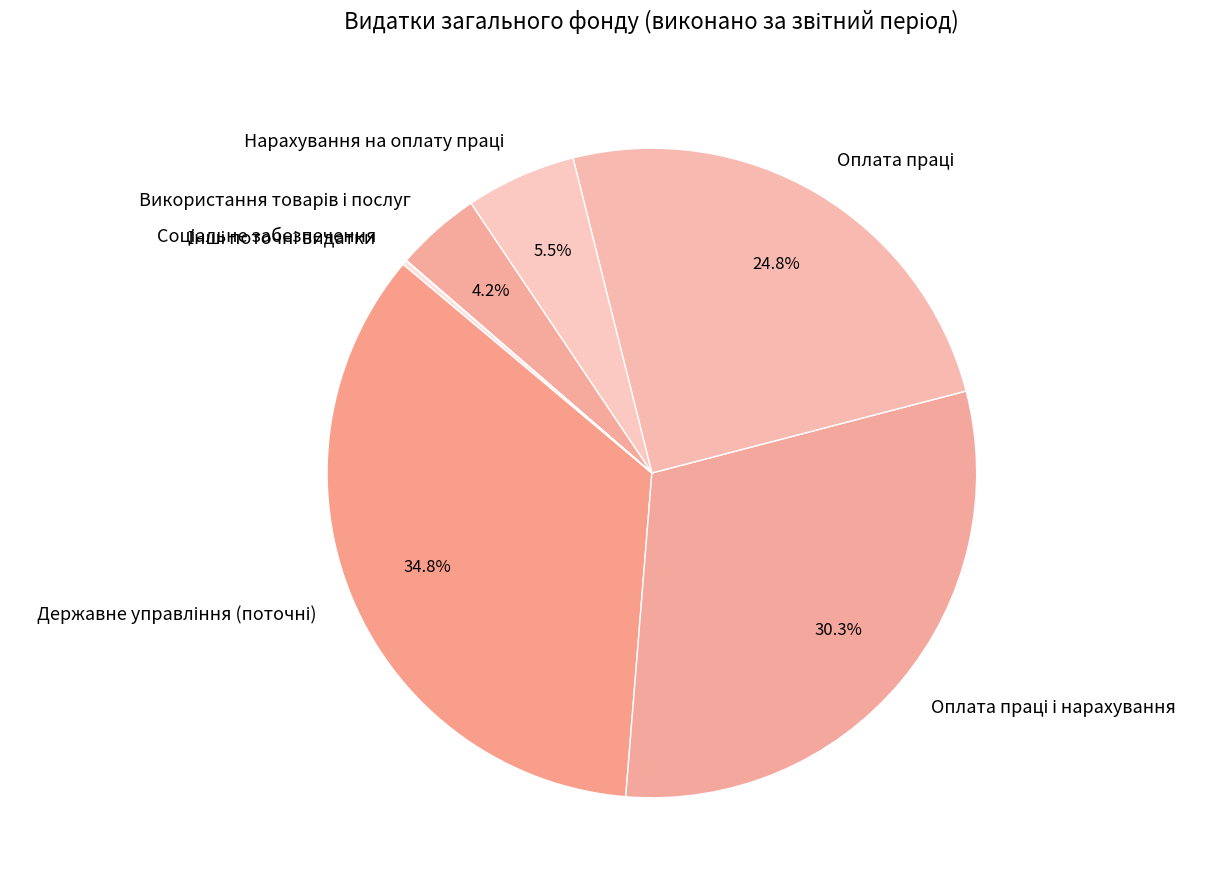

Is there a majority slice in this chart?

No